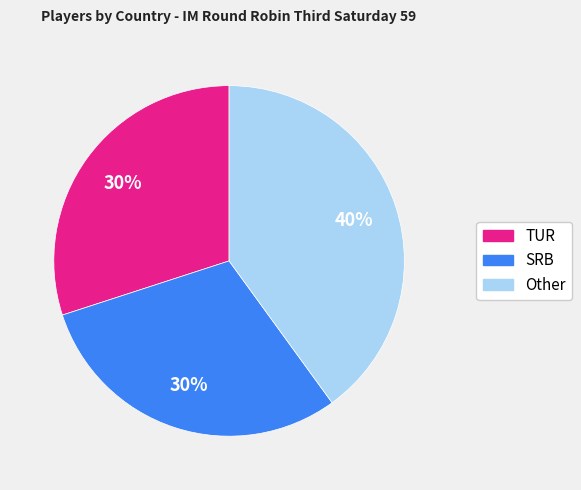

How many slices are in this pie chart?

3